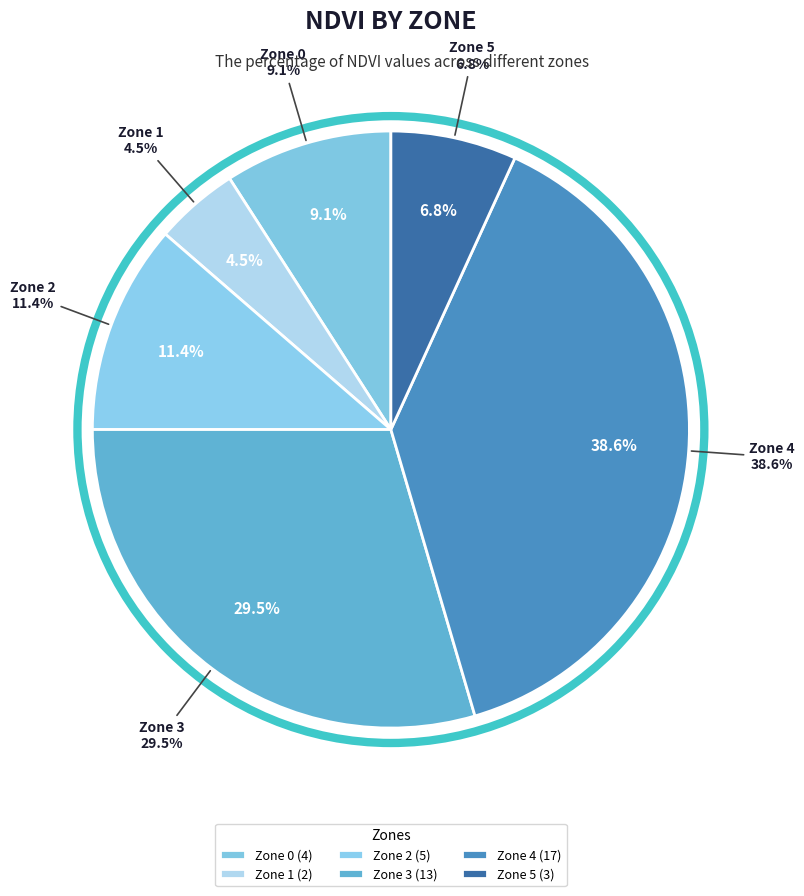

Is Zone 4 the majority of the pie?

No